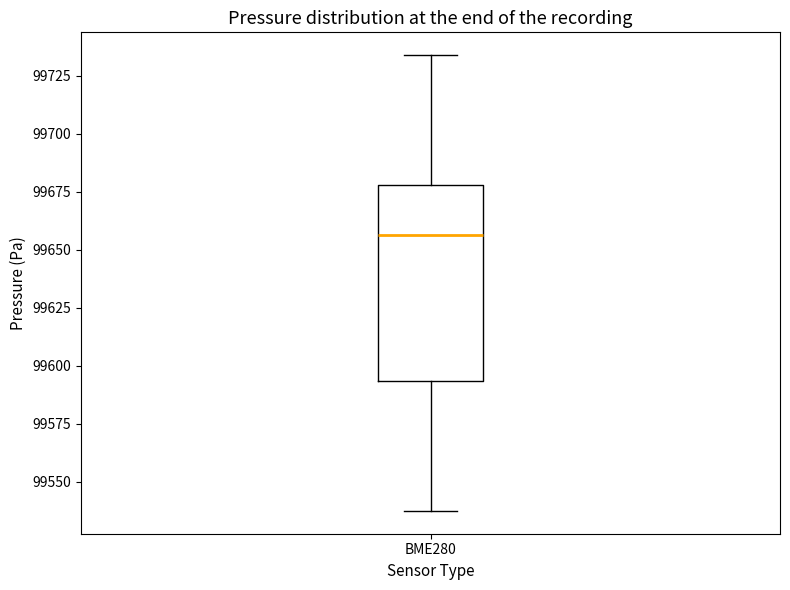

Transcribe this box plot: give where the median line is, the range the box spans, and where the two whiskers end, as read against the y-axis. The values are not printed on the chart, so give them approximately, as read against the axis.

median 99655, box 99595 to 99680, whiskers 99535 to 99735